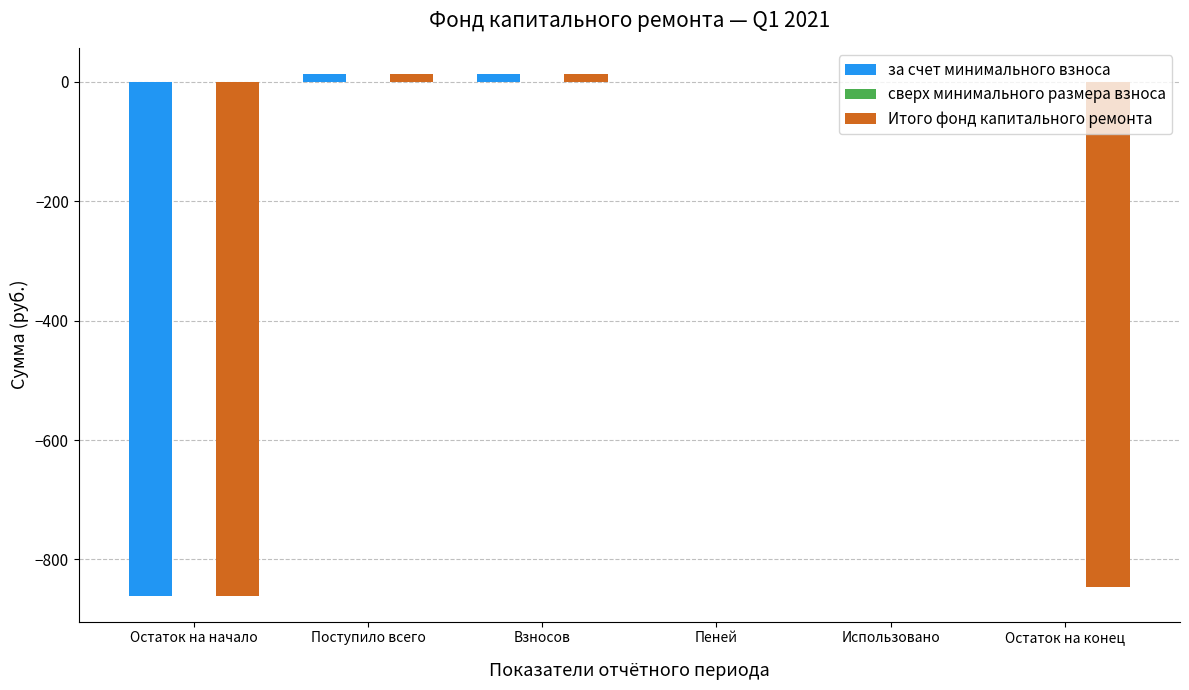

Read the за счет минимального взноса value at Остаток на начало.

-860.6